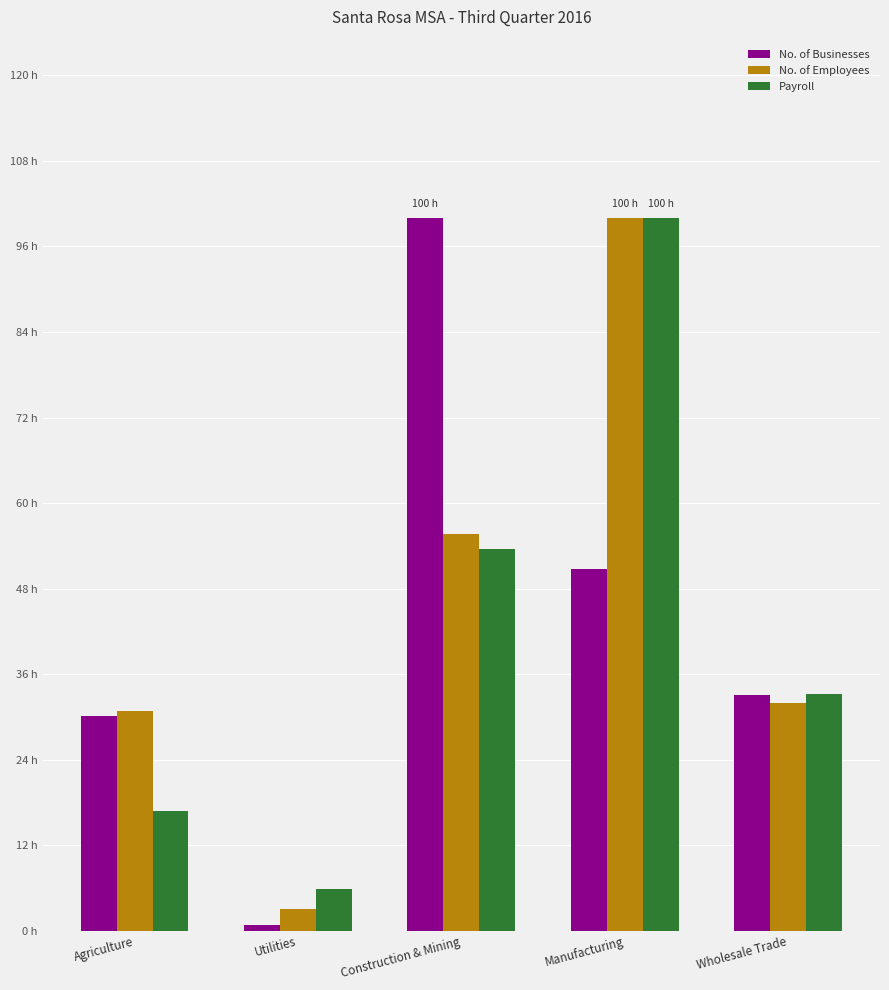

What is the spread (max minus min) of values at Manufacturing?

49.3